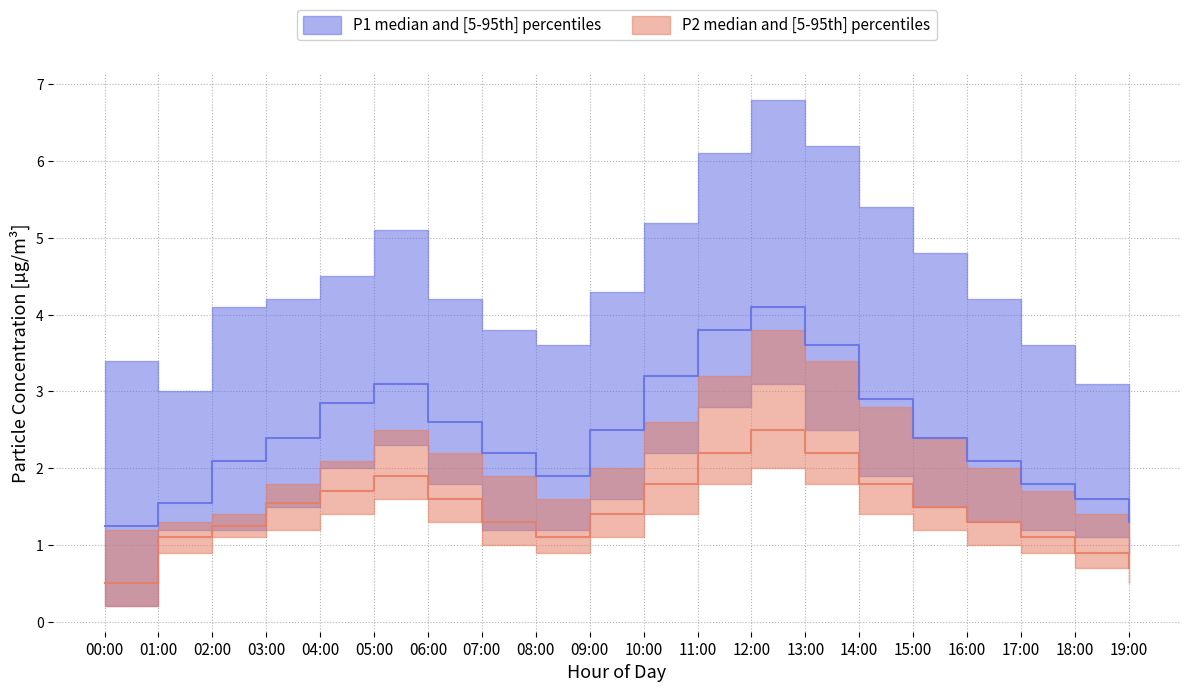

How many categories are shown in the chart?

20